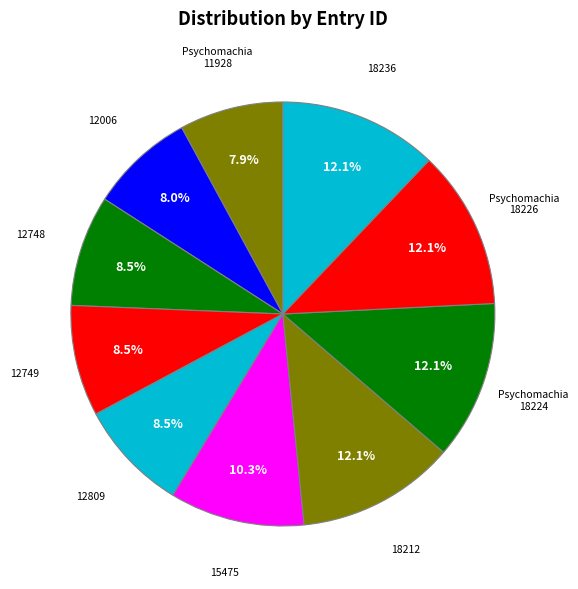

How many slices are in this pie chart?

10